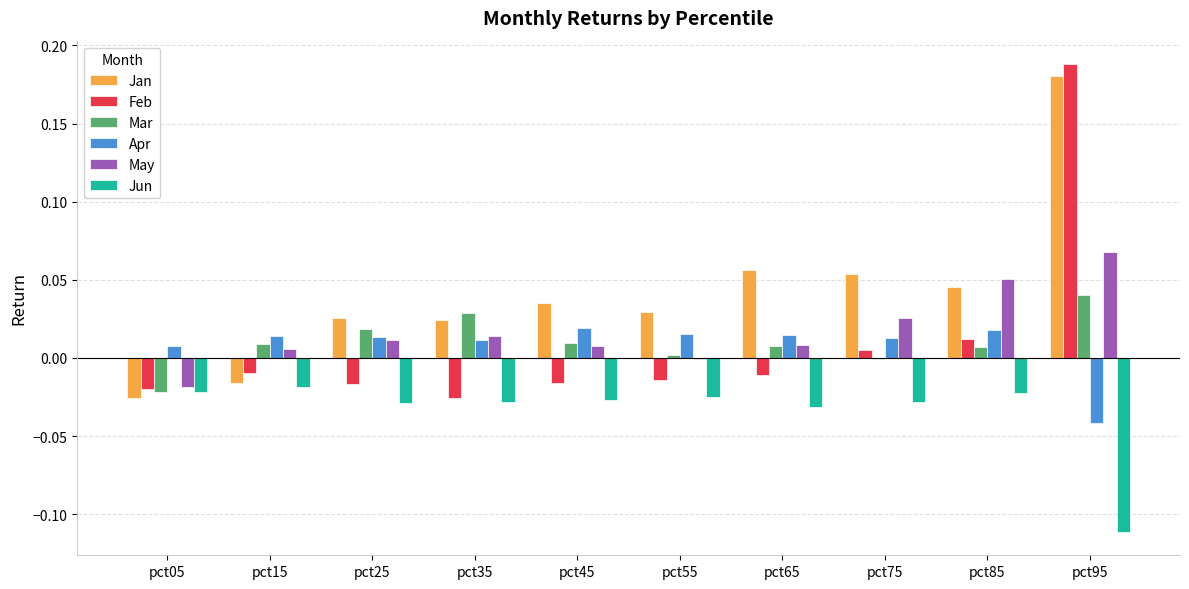

True or false: Jun has a value of -0.0 at pct25.

True